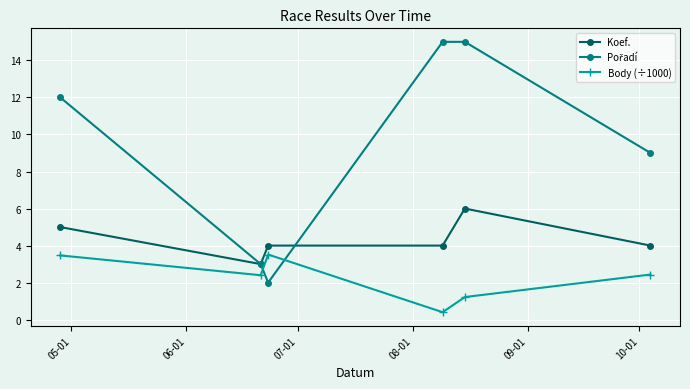

In Body (÷1000), how many points are higher than both neighbors (excluding endpoints)?

1